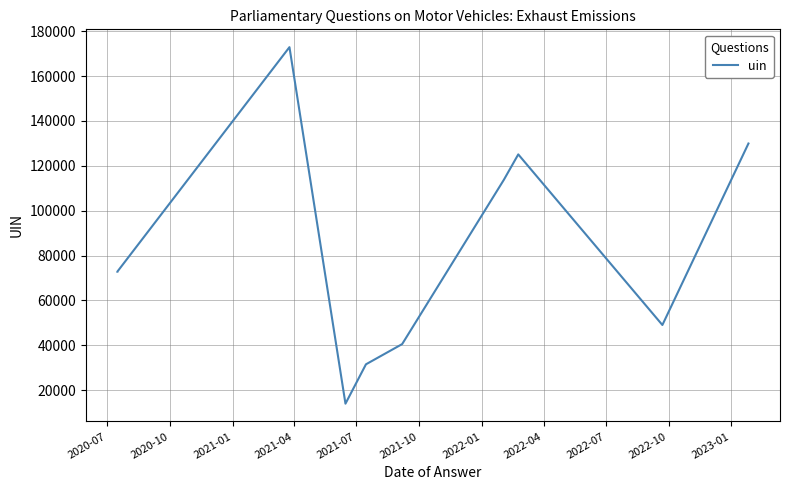

The value at 2021-07 is 31563. True or false?

True